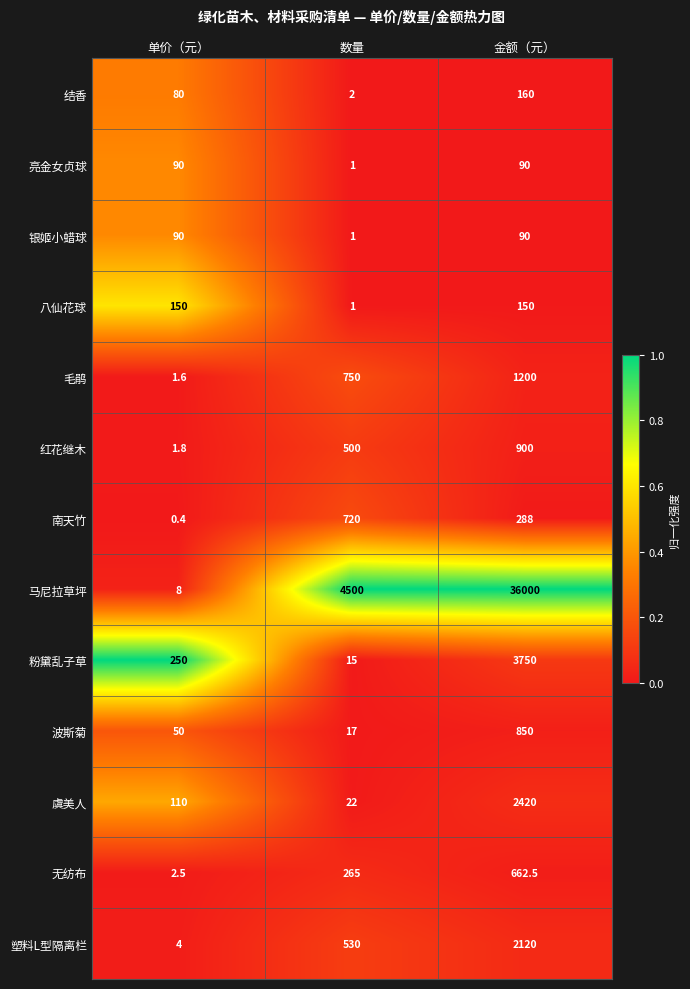

What is the greatest value displayed?

36000.0